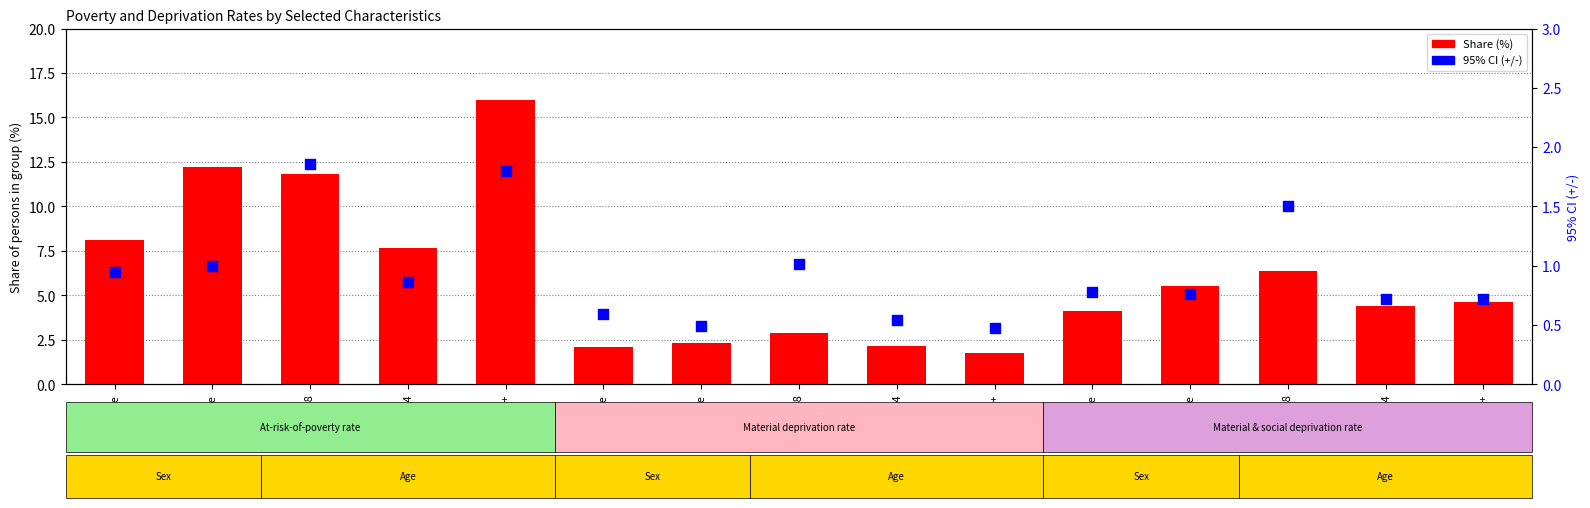

At how many categories does at least one series exceed 12?

2